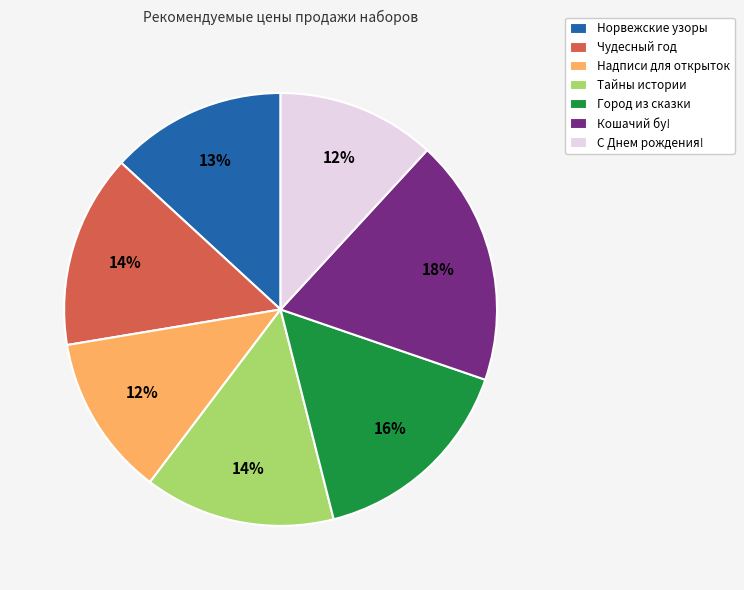

Do Кошачий бу! and Норвежские узоры together represent more than half of the pie?

No